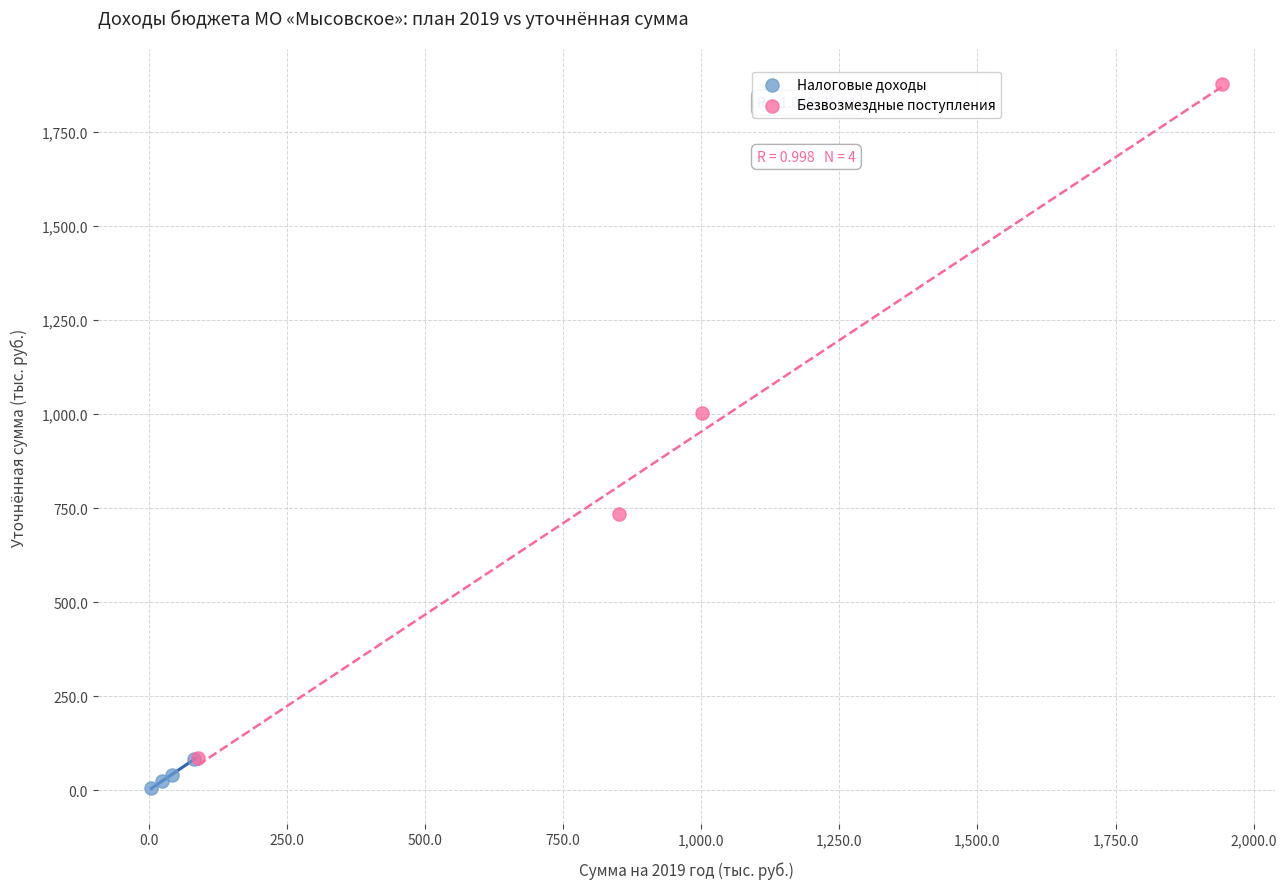

Which series has the widest spread of Y values?

Безвозмездные поступления